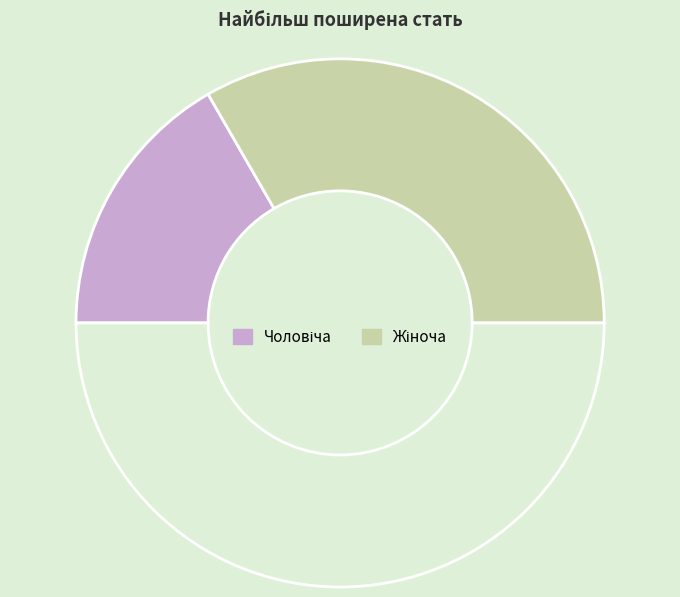

Which category has the biggest portion of the pie?

Жіноча